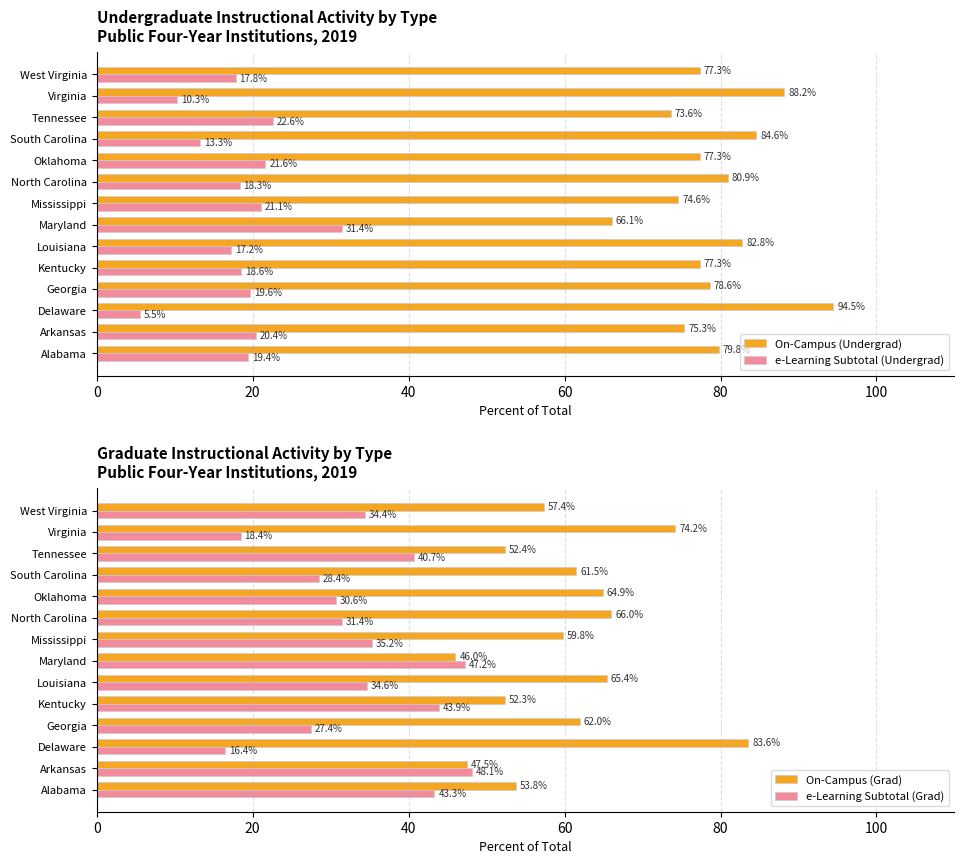

At how many categories does at least one series exceed 92?

1